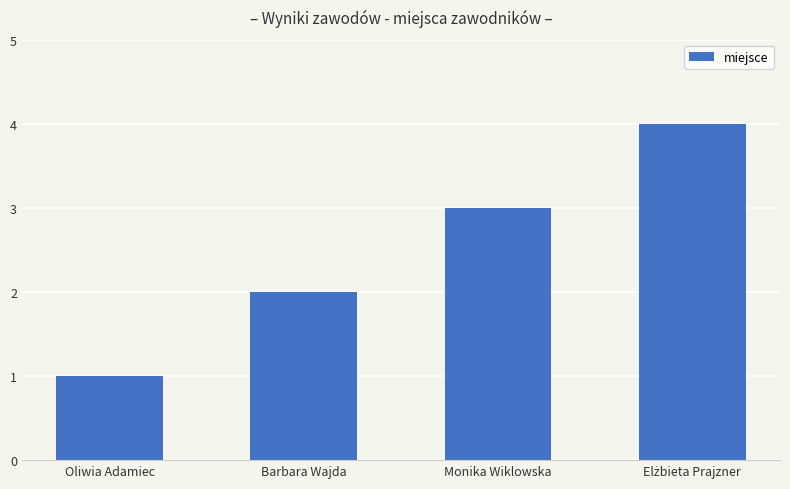

Reading left to right, list all the values displayed in this chart.

1	2	3	4